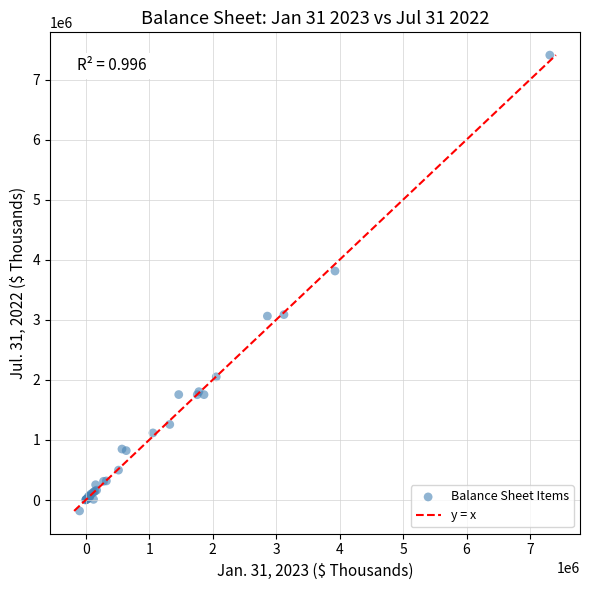

What Y value in the scatter plot is closest to 3613262?

3813261